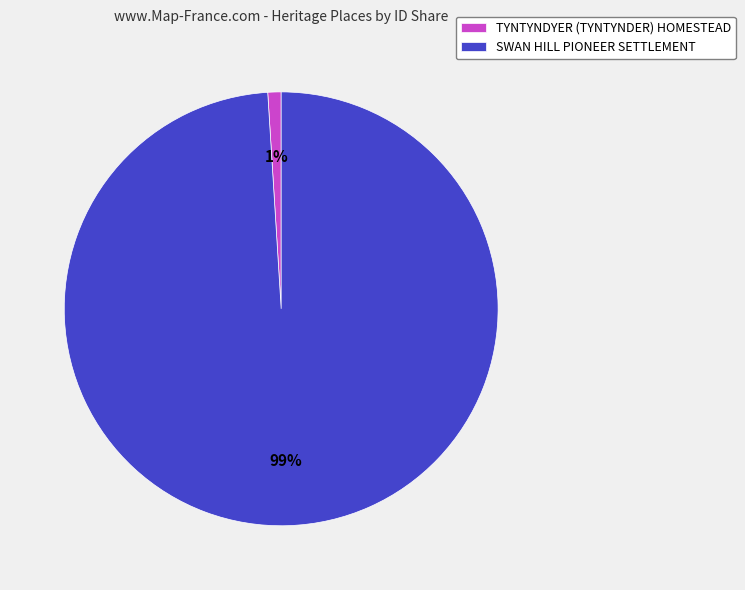

To the nearest percent, what portion does TYNTYNDYER (TYNTYNDER) HOMESTEAD represent?

1%